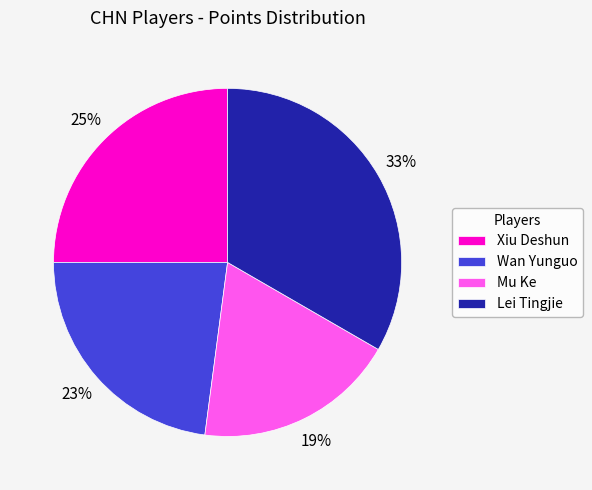

To the nearest percent, what percentage of the pie is Xiu Deshun?

25%